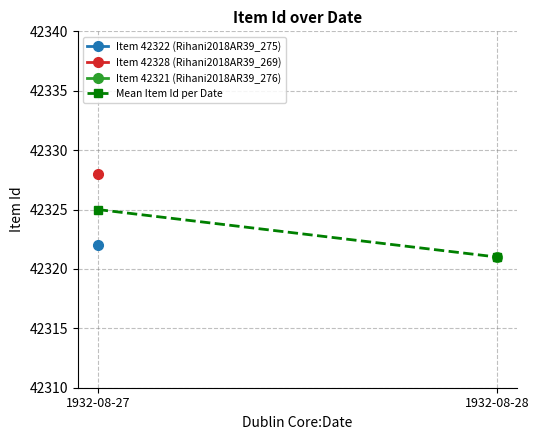

What is the value of the 1st point from the left?

42325